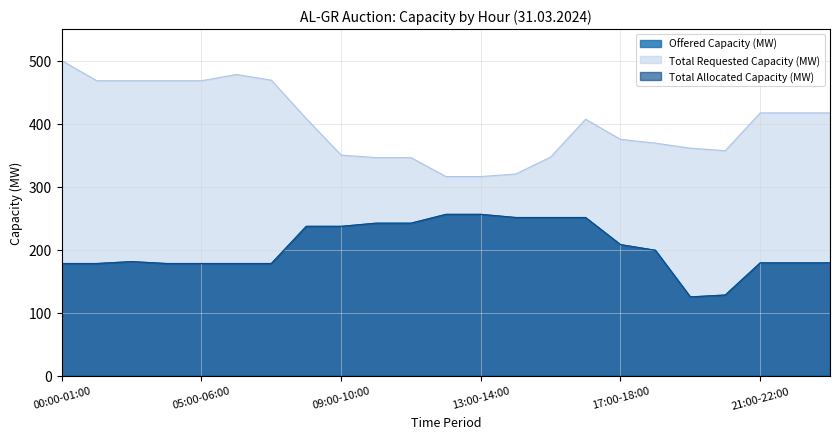

Rank the categories by Total Requested Capacity (MW) value from highest to lowest.

00:00-01:00, 06:00-07:00, 07:00-08:00, 01:00-02:00, 03:00-04:00, 04:00-05:00, 05:00-06:00, 21:00-22:00, 22:00-23:00, 23:00-24:00, 08:00-09:00, 16:00-17:00, 17:00-18:00, 18:00-19:00, 19:00-20:00, 20:00-21:00, 09:00-10:00, 15:00-16:00, 10:00-11:00, 11:00-12:00, 14:00-15:00, 12:00-13:00, 13:00-14:00